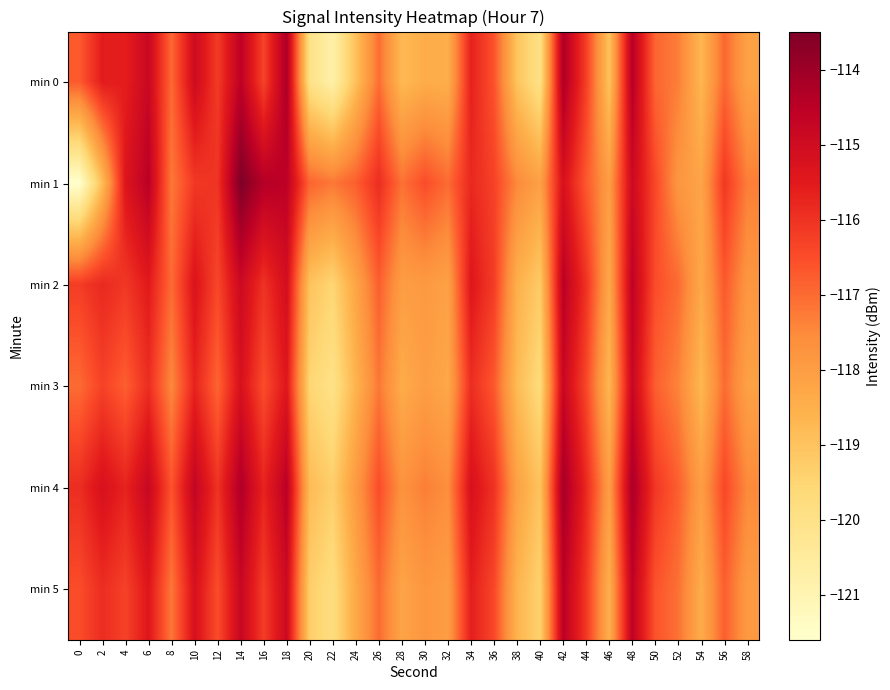

At 16, list the series in order from smallest to largest.

min 3, min 0, min 5, min 2, min 4, min 1